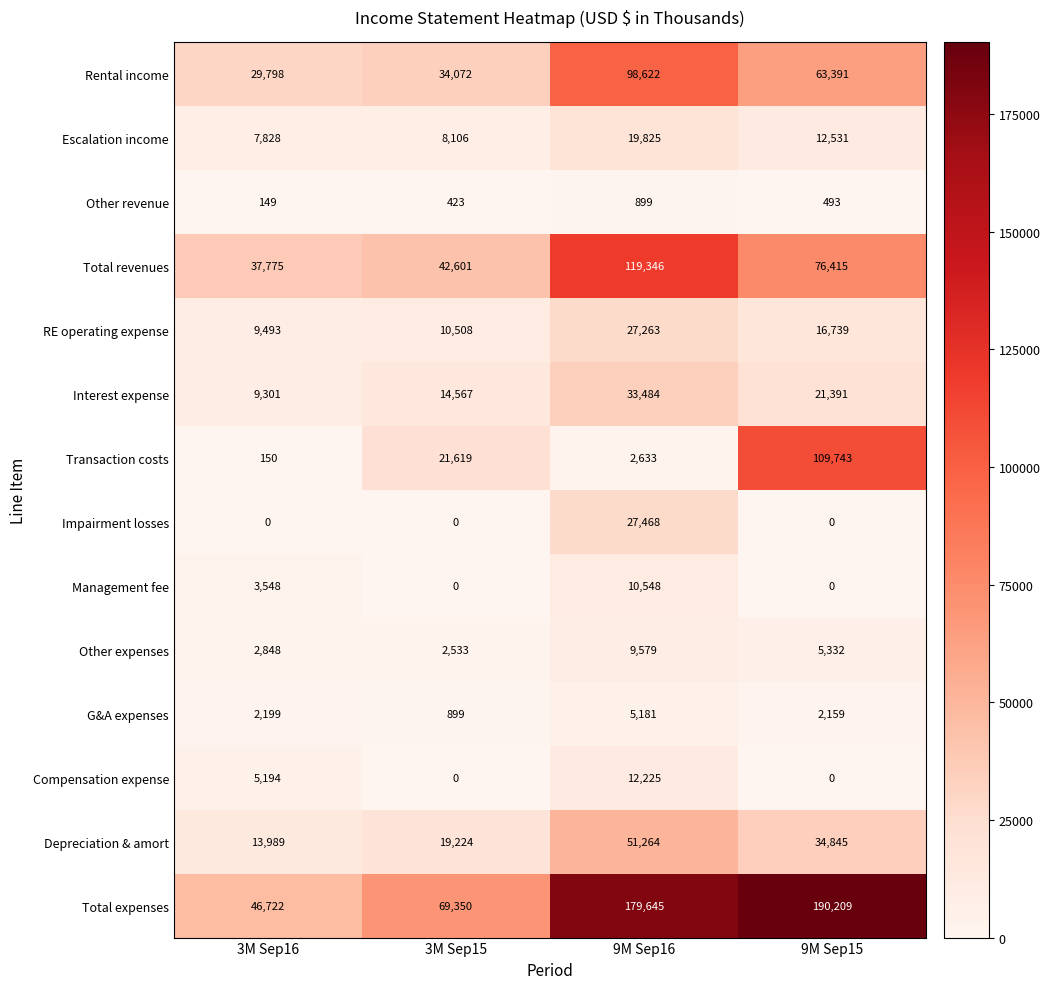

Which series has the widest spread of values?

Total expenses